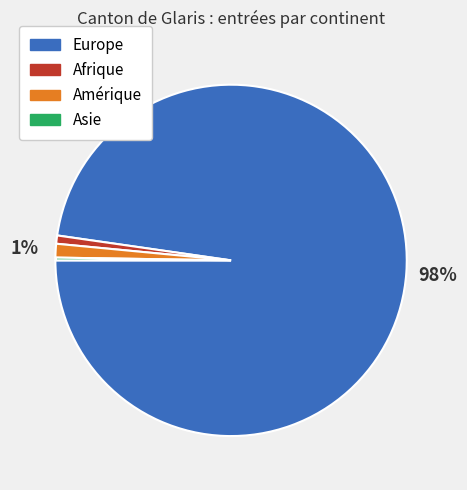

Which slice is the largest?

Europe